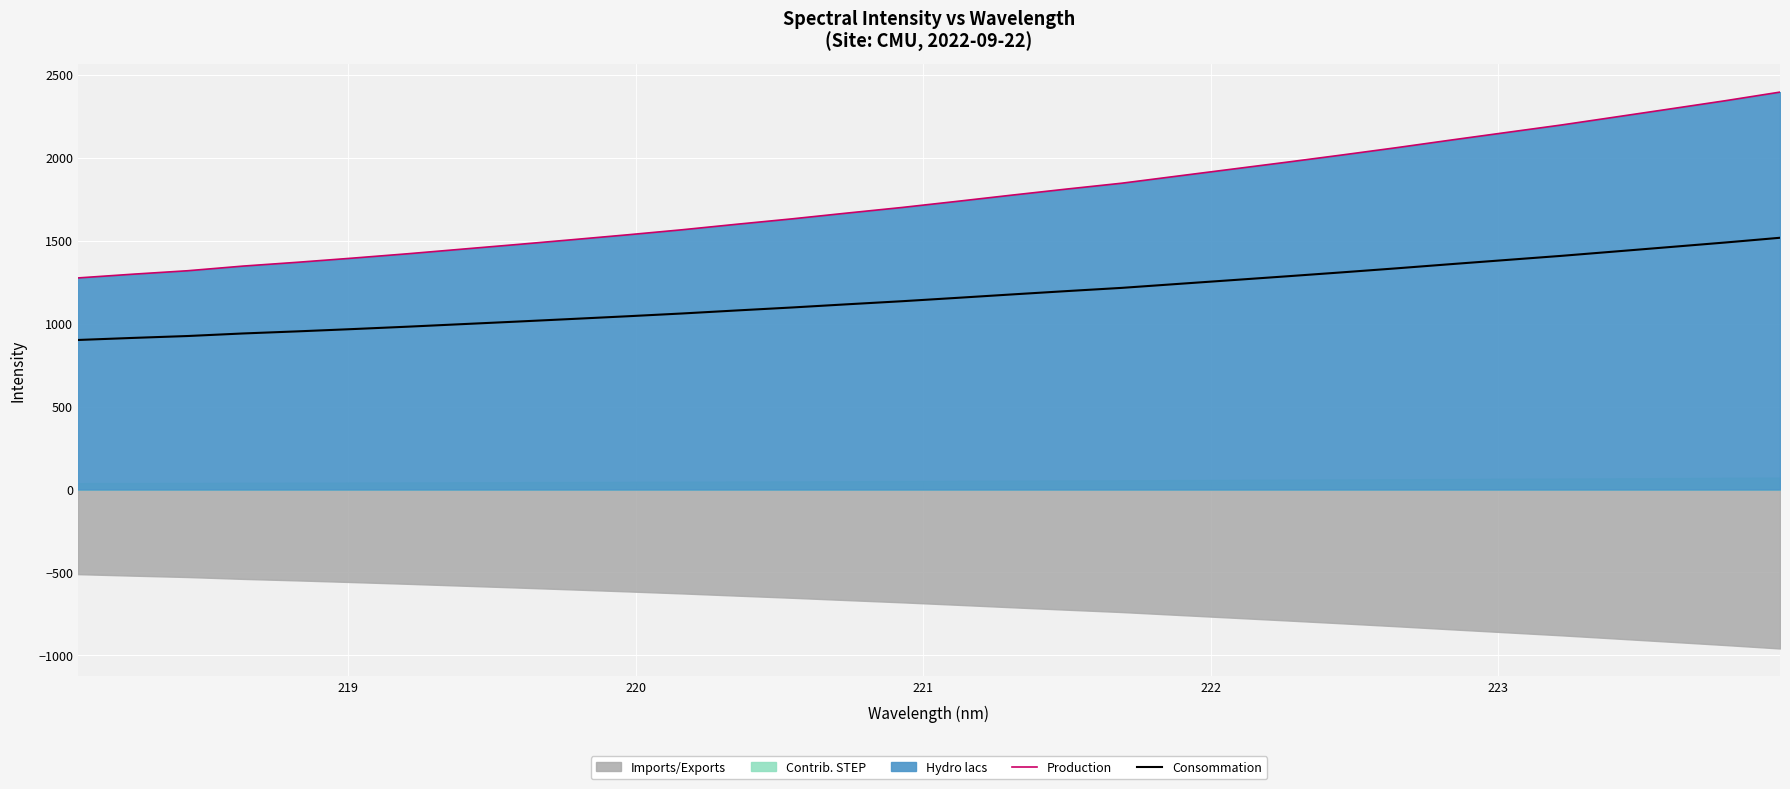

True or false: Consommation and Production cross at least once.

False